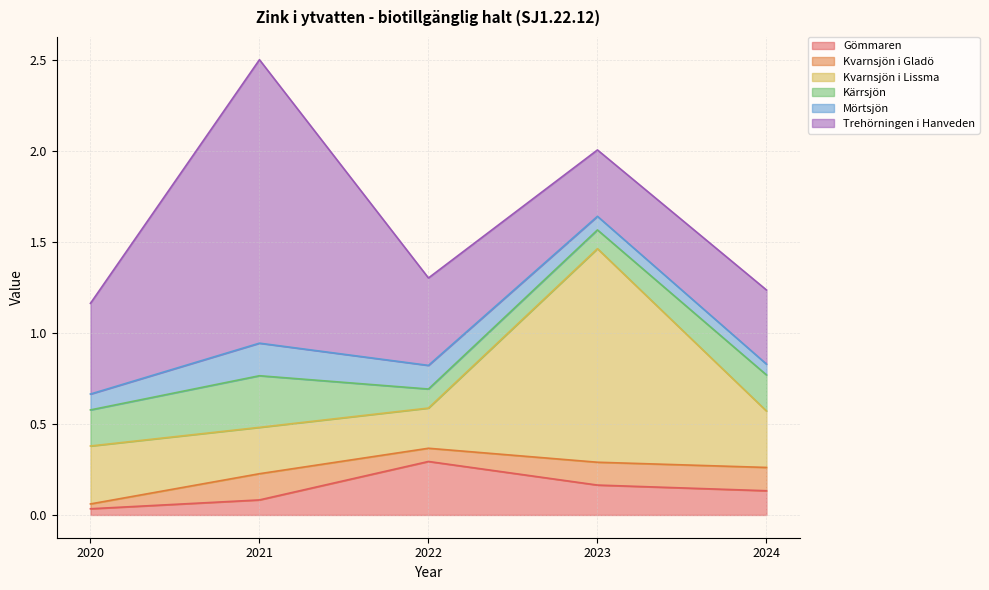

Is the value of Mörtsjön at 2023 greater than the value of Trehörningen i Hanveden at 2024?

No